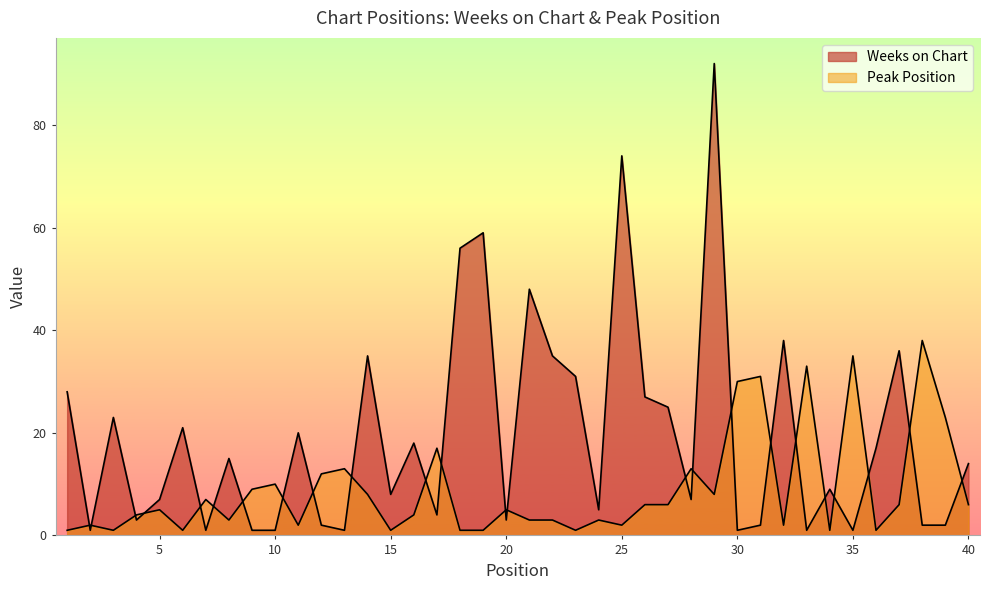

Which series has the largest total across all categories?

Weeks on Chart